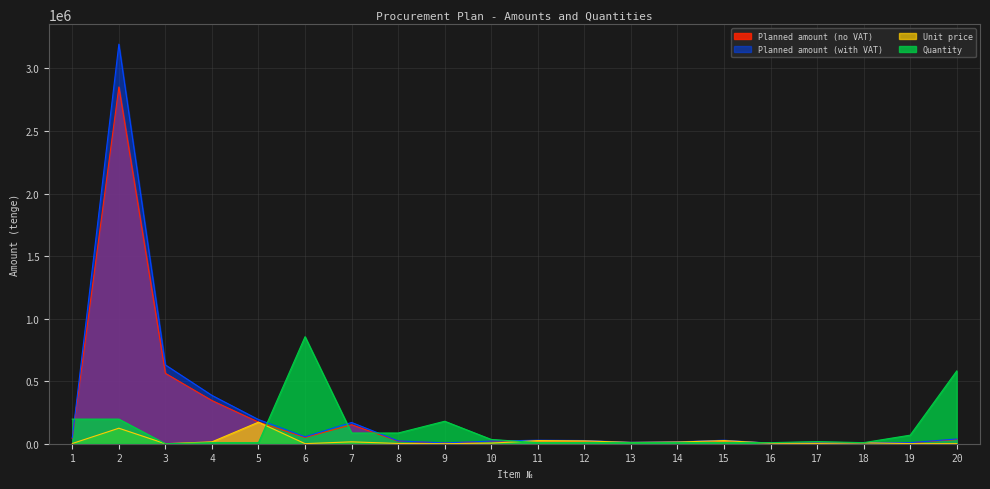

Which series has the largest total across all categories?

Planned amount (with VAT)